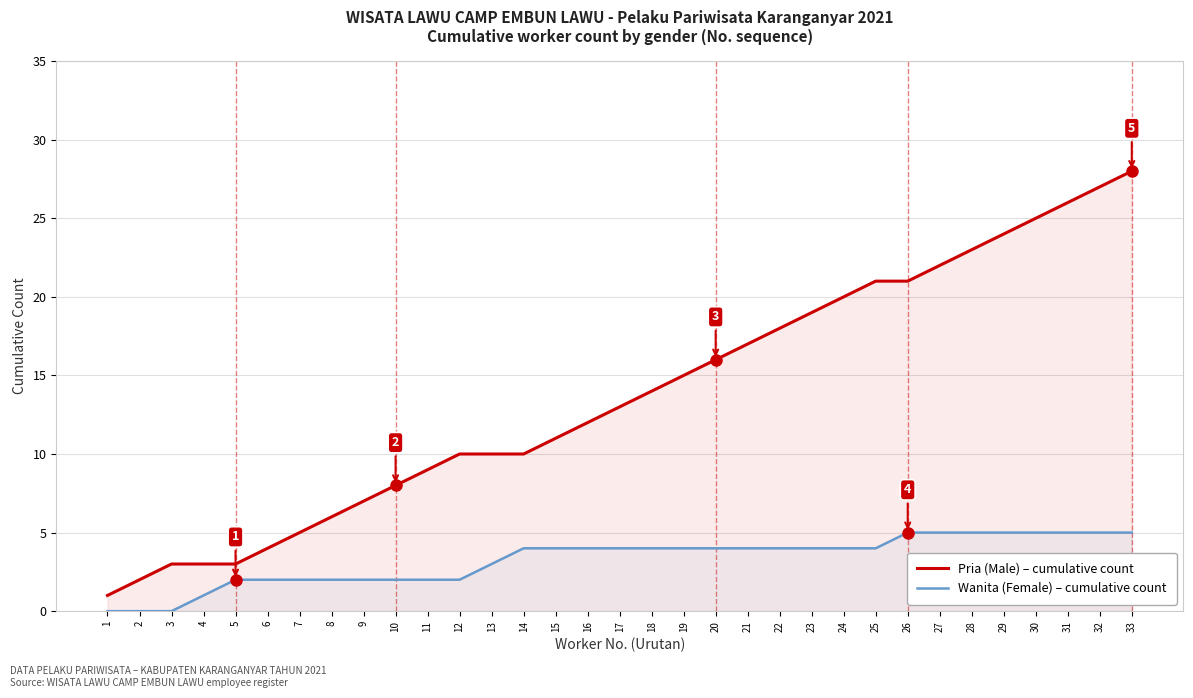

Which series has the largest range (max minus min)?

Pria (Male) – cumulative count